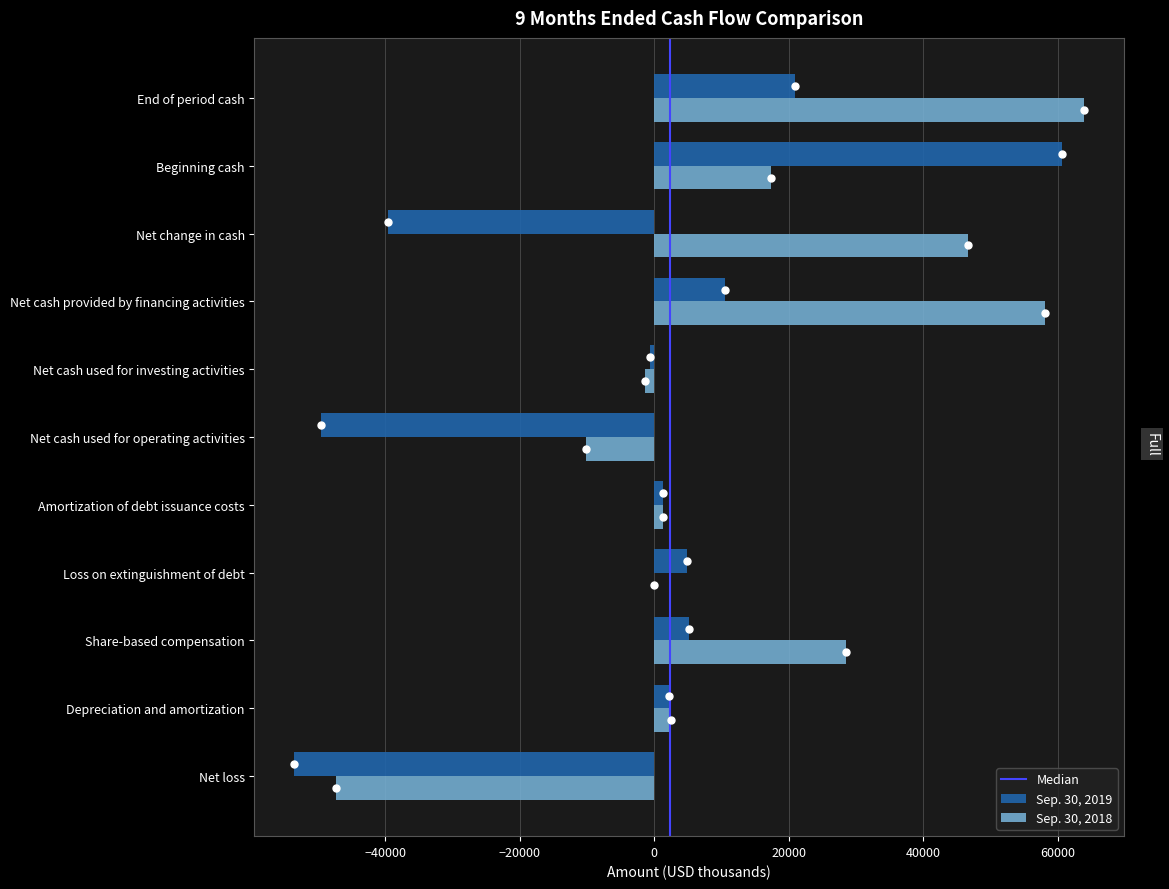

How many distinct data groups are displayed?

2